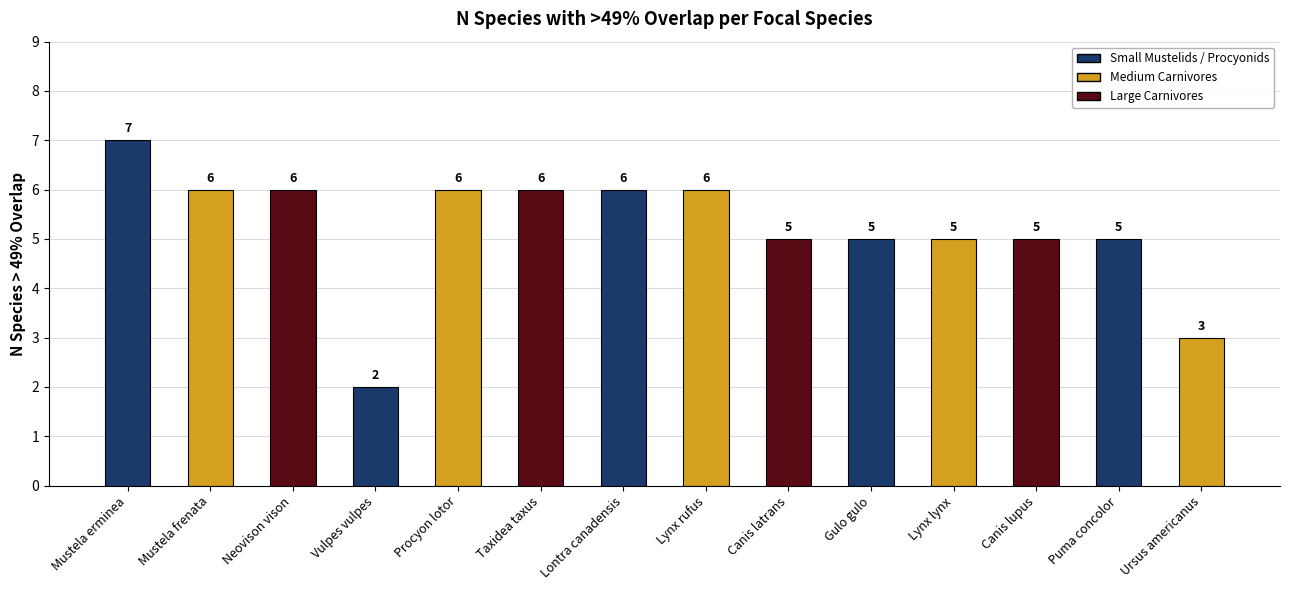

Reading left to right, extract all data points from this chart.

Mustela erminea=7	Mustela frenata=6	Neovison vison=6	Vulpes vulpes=2	Procyon lotor=6	Taxidea taxus=6	Lontra canadensis=6	Lynx rufus=6	Canis latrans=5	Gulo gulo=5	Lynx lynx=5	Canis lupus=5	Puma concolor=5	Ursus americanus=3